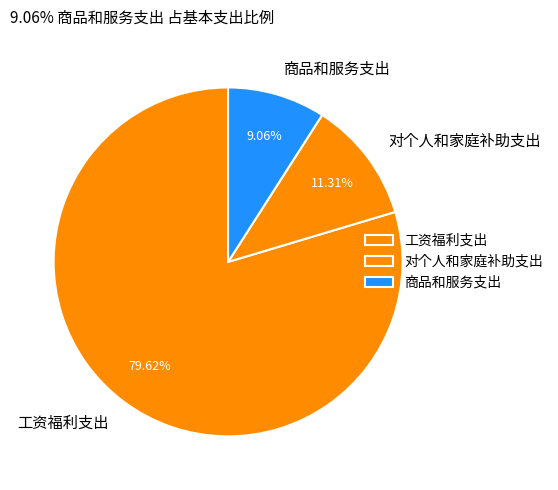

To the nearest percent, what is the combined percentage of 工资福利支出 and 对个人和家庭补助支出?

91%